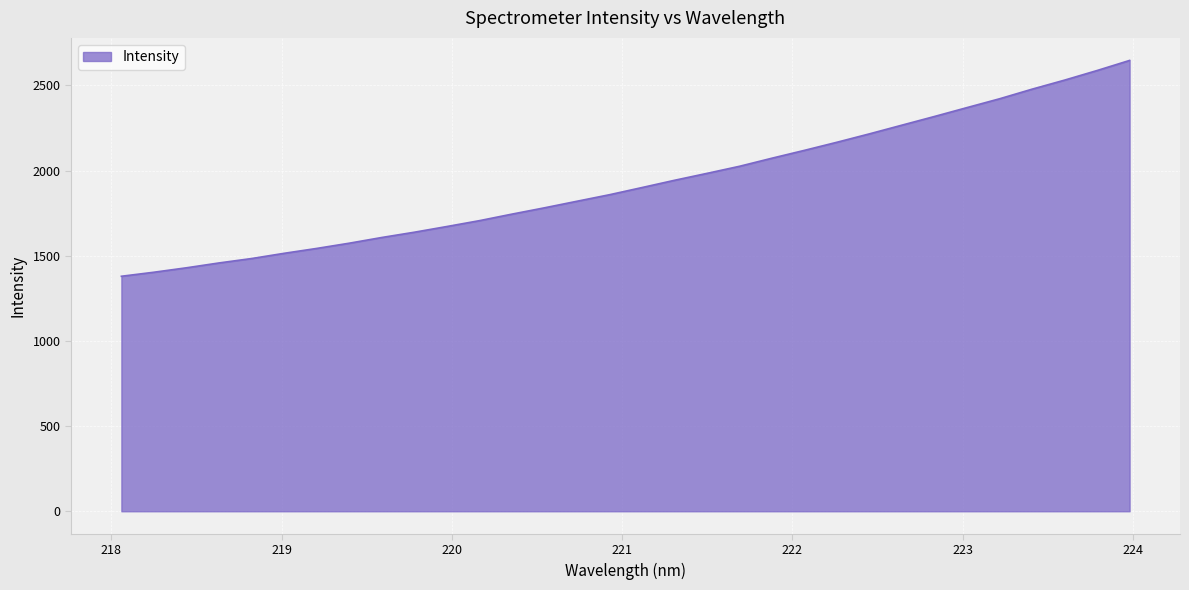

What is the difference between the maximum and minimum values?

1266.9